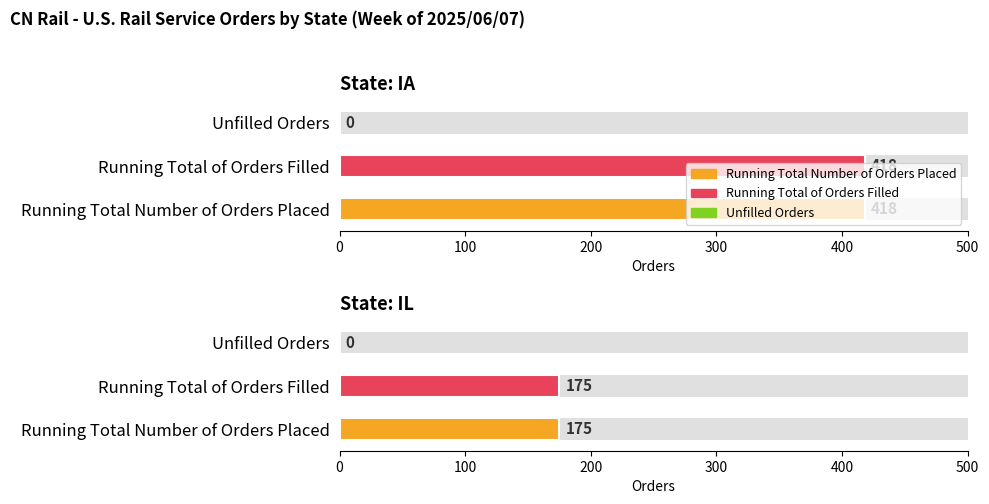

True or false: Running Total Number of Orders Placed has a value of 175 at IL.

True